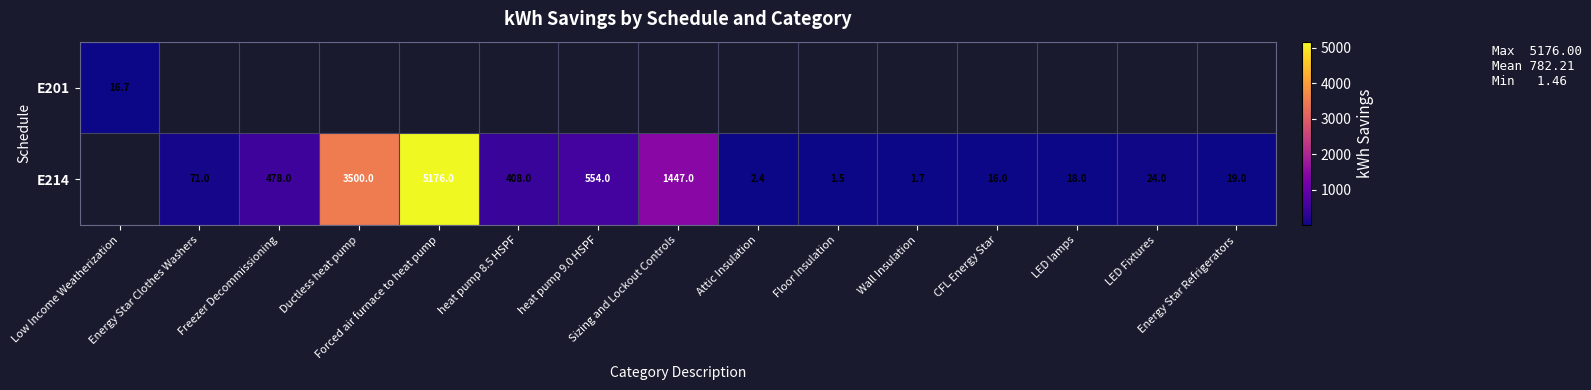

List the series in order of their overall mean, highest first.

E201, E214